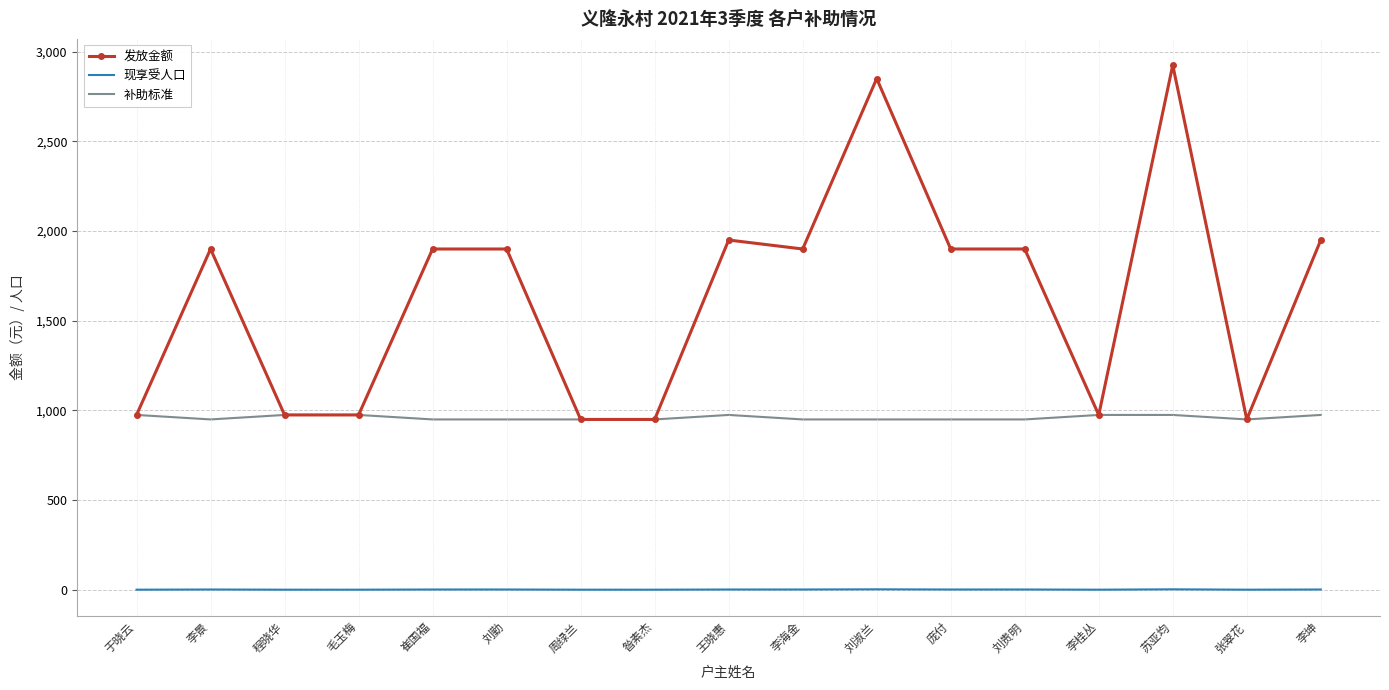

Which series changed the most between 崔国福 and 李桂丛?

发放金额